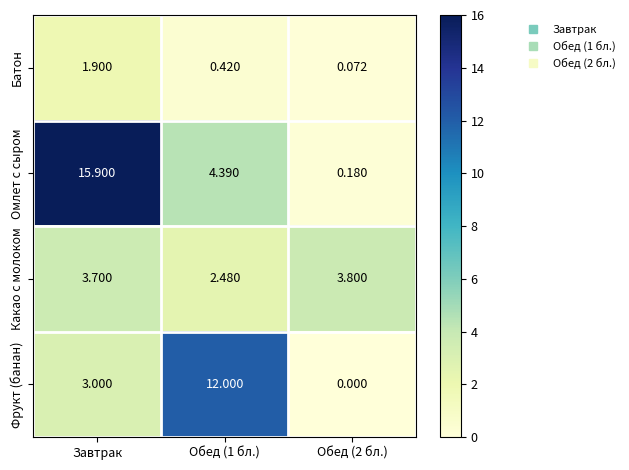

At which category is the sum across all series the highest?

Завтрак